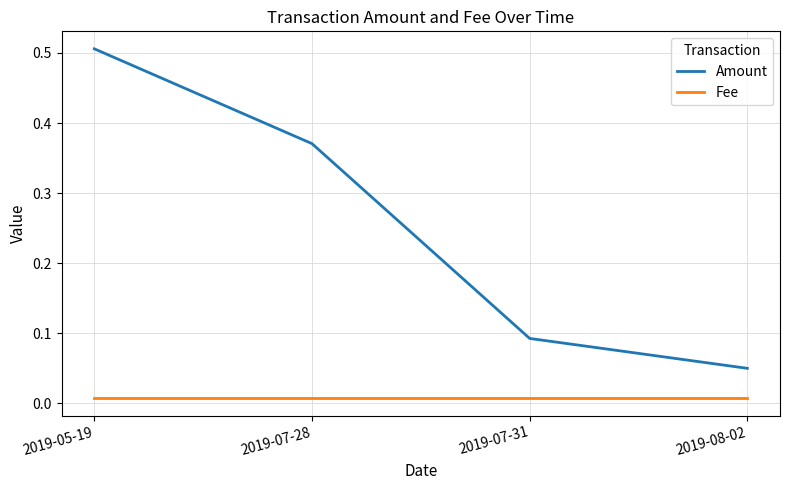

True or false: Fee and Amount cross at least once.

False